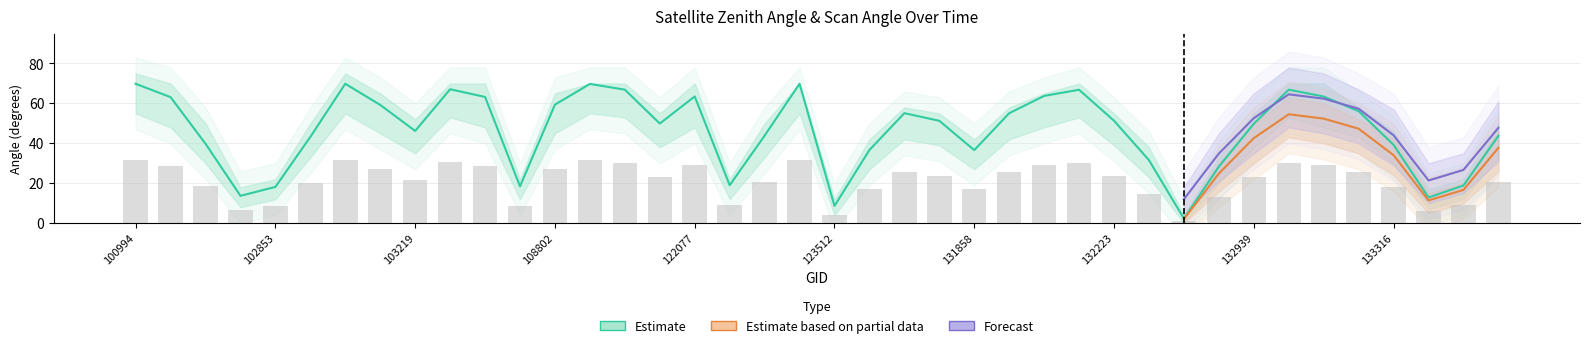

At which category is the sum across all series the highest?

102980